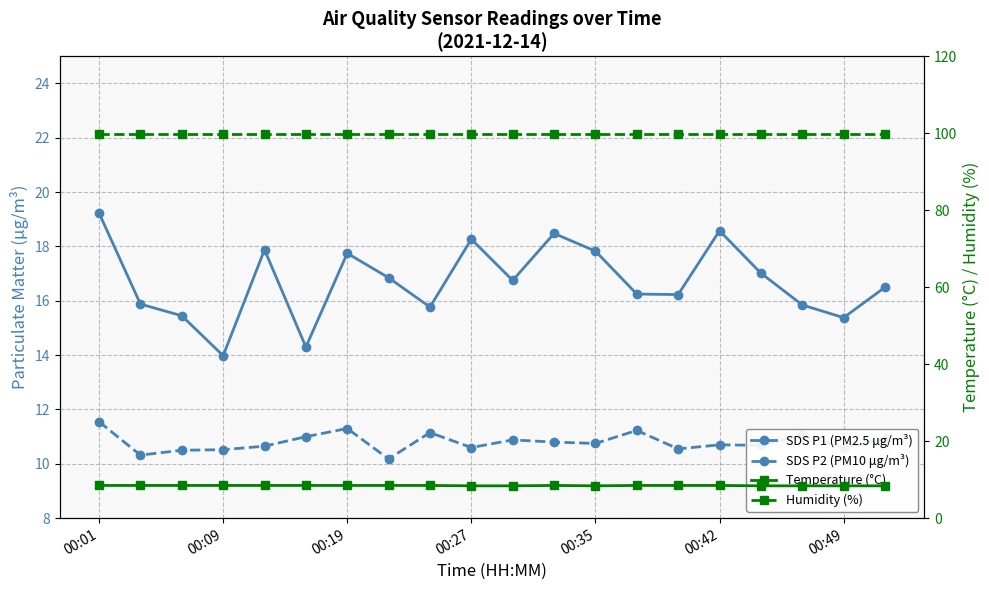

Which series has the largest total across all categories?

Humidity (%)